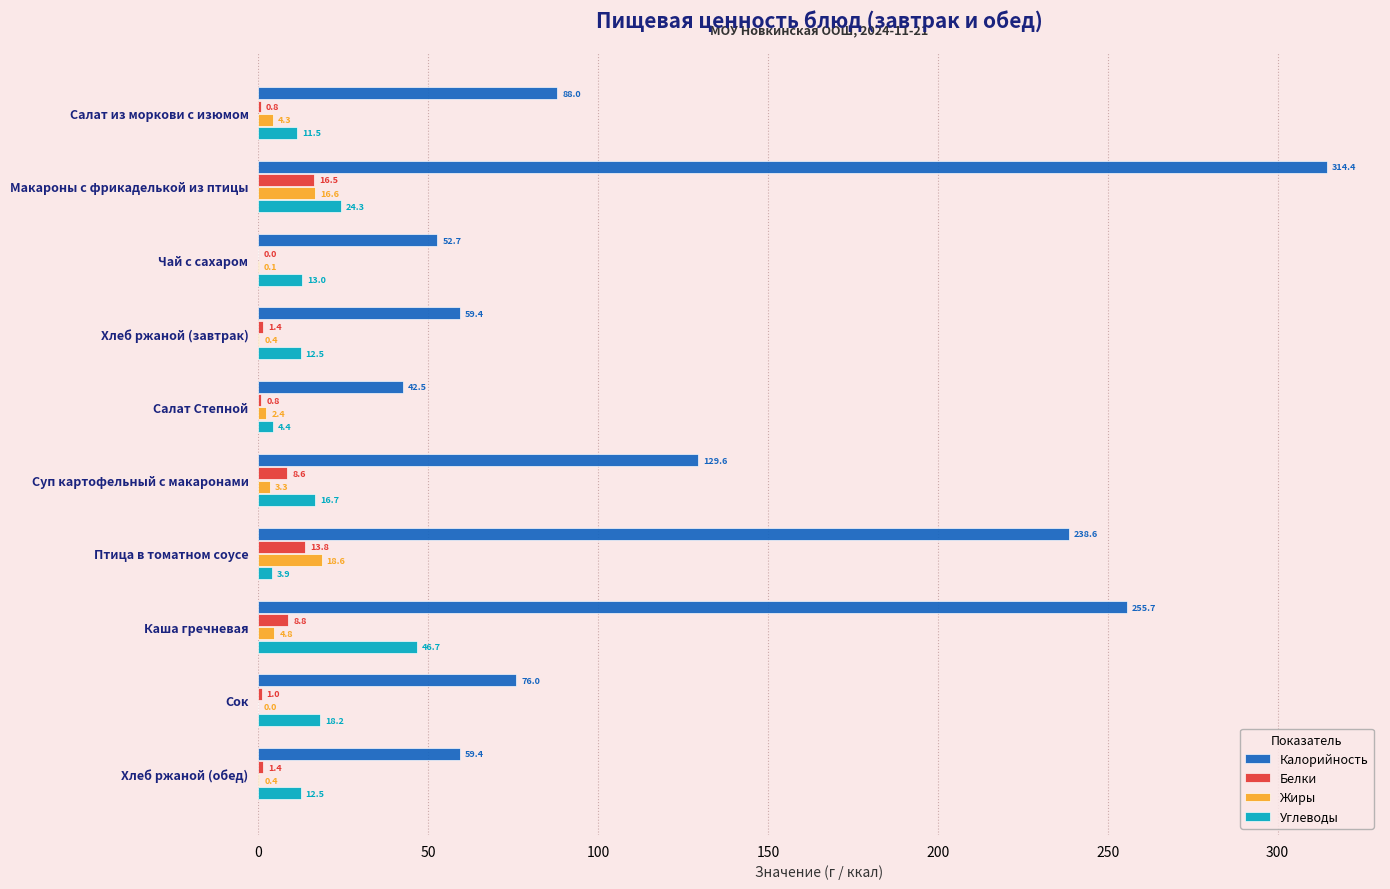

Which series has the widest spread of values?

Калорийность